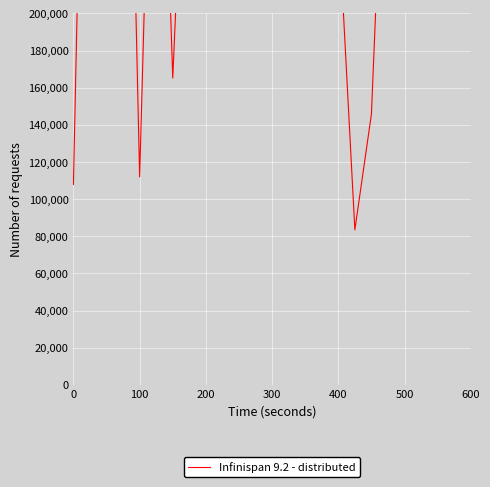

How many interior local peaks (higher than both neighbors) does the data have?

7